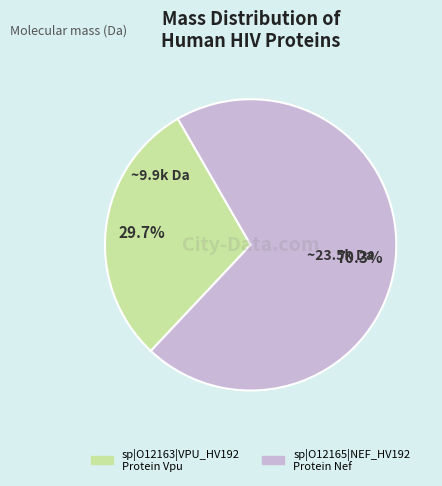

What is the largest slice in the pie chart?

sp|O12165|NEF_HV192 Protein Nef